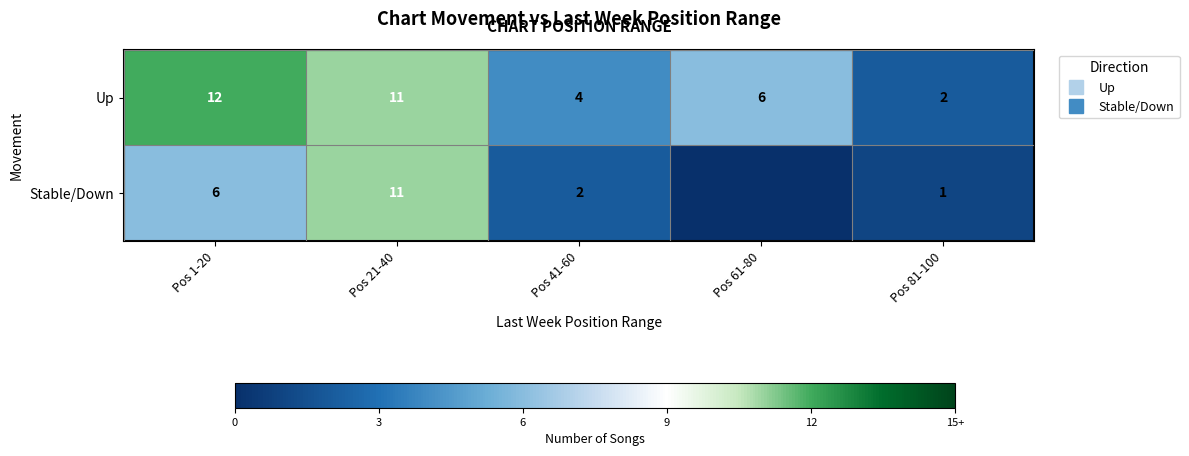

At which label is Stable/Down closest to 5?

Pos 1-20